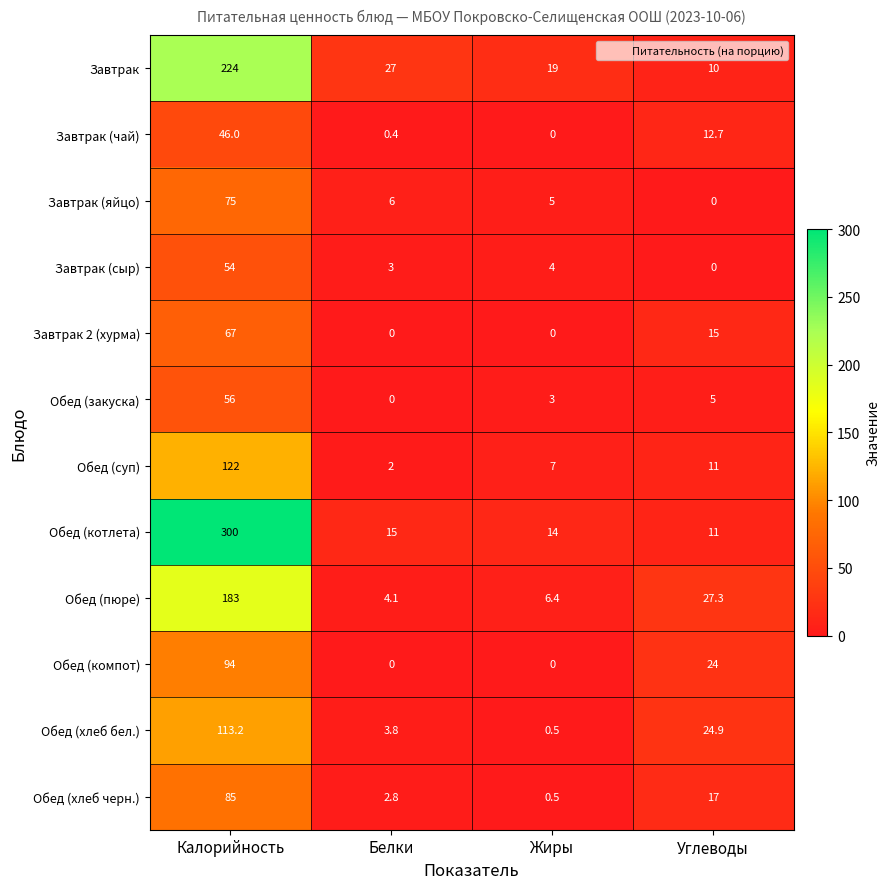

Which series changed the most between Белки and Углеводы?

Обед (компот)